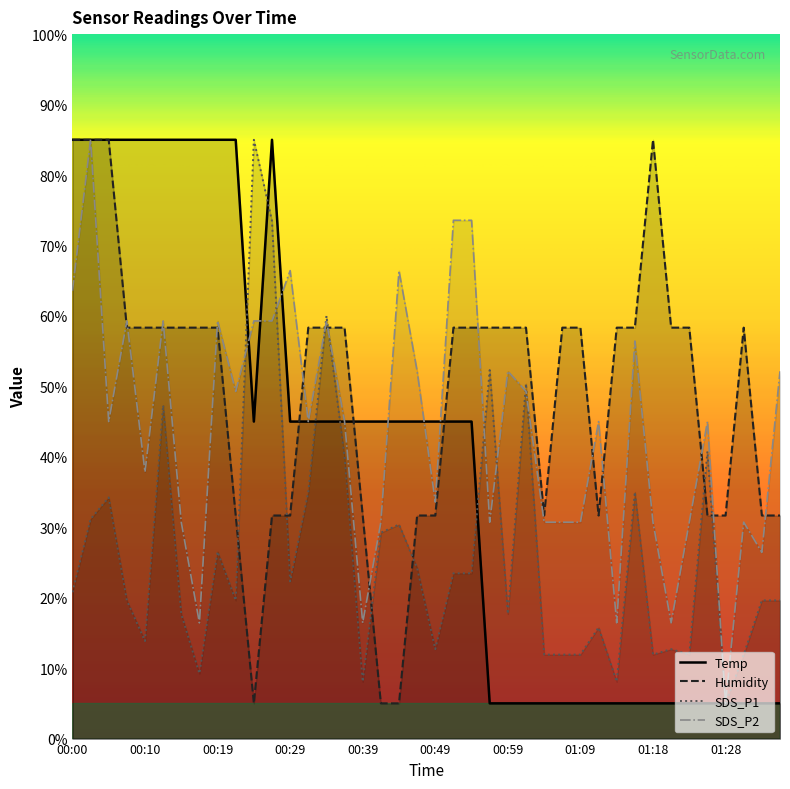

How many values in the SDS_P1 series exceed 20?

20